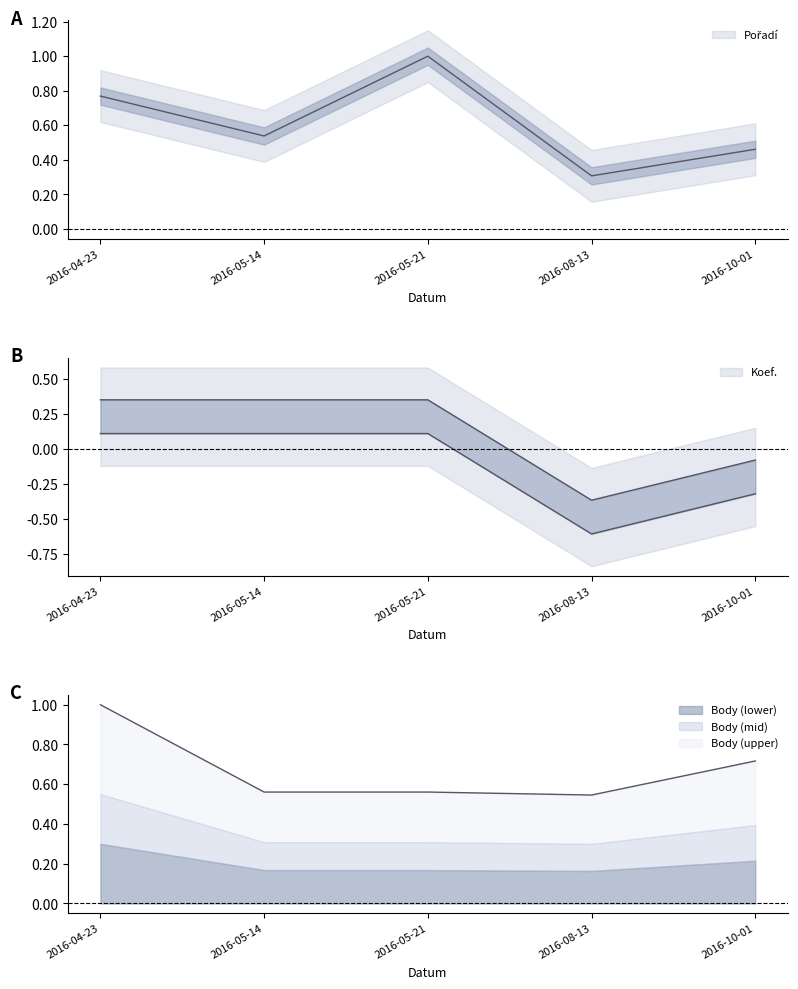

Reading right to left, what are all the values shown in this chart?

Pořadí: 2016-10-01=0.5	2016-08-13=0.3	2016-05-21=1.0	2016-05-14=0.5	2016-04-23=0.8
Koef.: 2016-10-01=-0.1	2016-08-13=-0.4	2016-05-21=0.3	2016-05-14=0.3	2016-04-23=0.3
Body: 2016-10-01=0.7	2016-08-13=0.5	2016-05-21=0.6	2016-05-14=0.6	2016-04-23=1.0